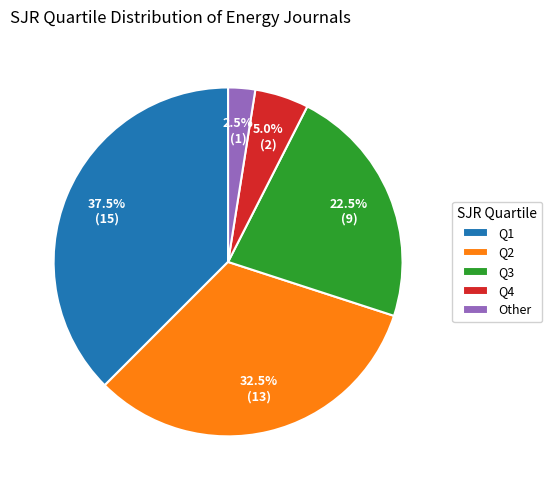

Is there a majority slice in this chart?

No